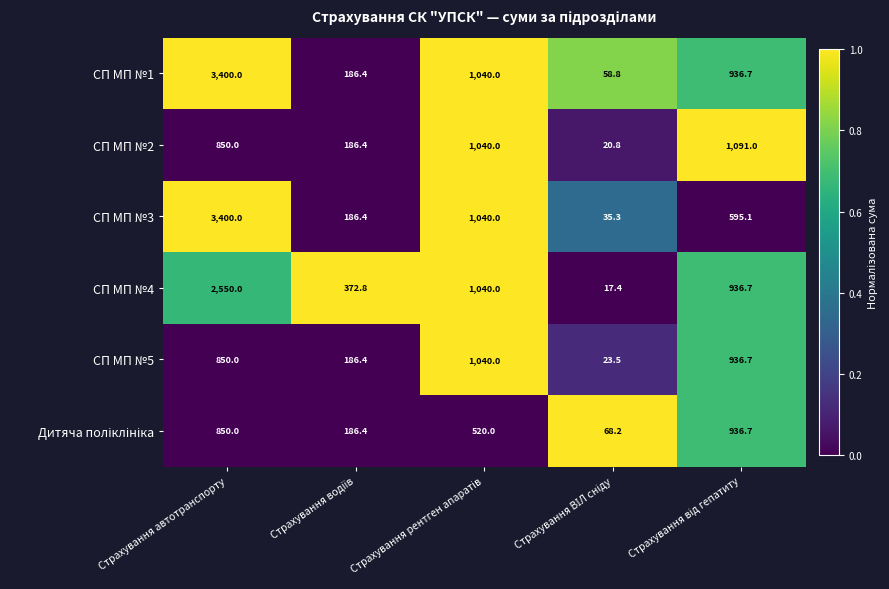

The СП МП №2 series shows 1348.2 at Страхування автотранспорту. True or false?

False